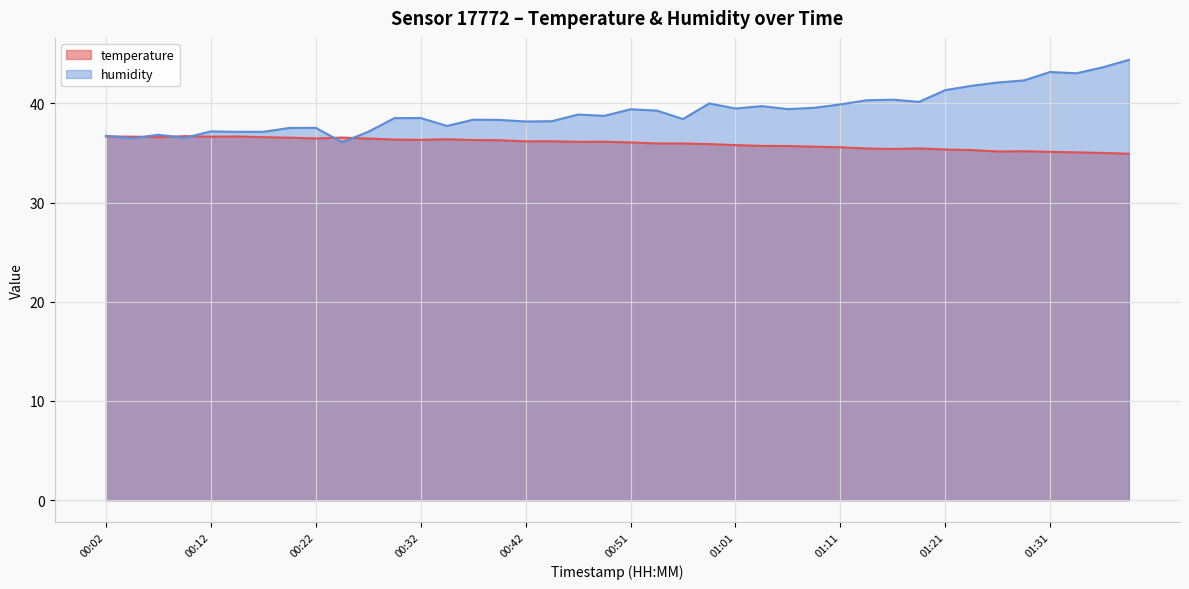

Which series changed the most between 00:56 and 01:21?

humidity